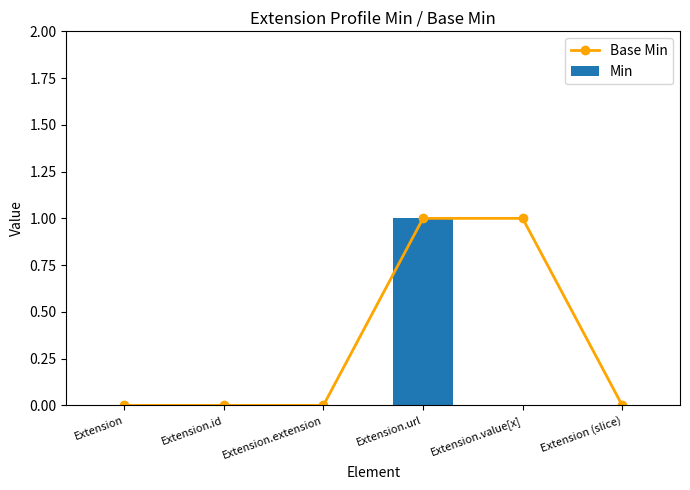

How many series are shown in this chart?

2